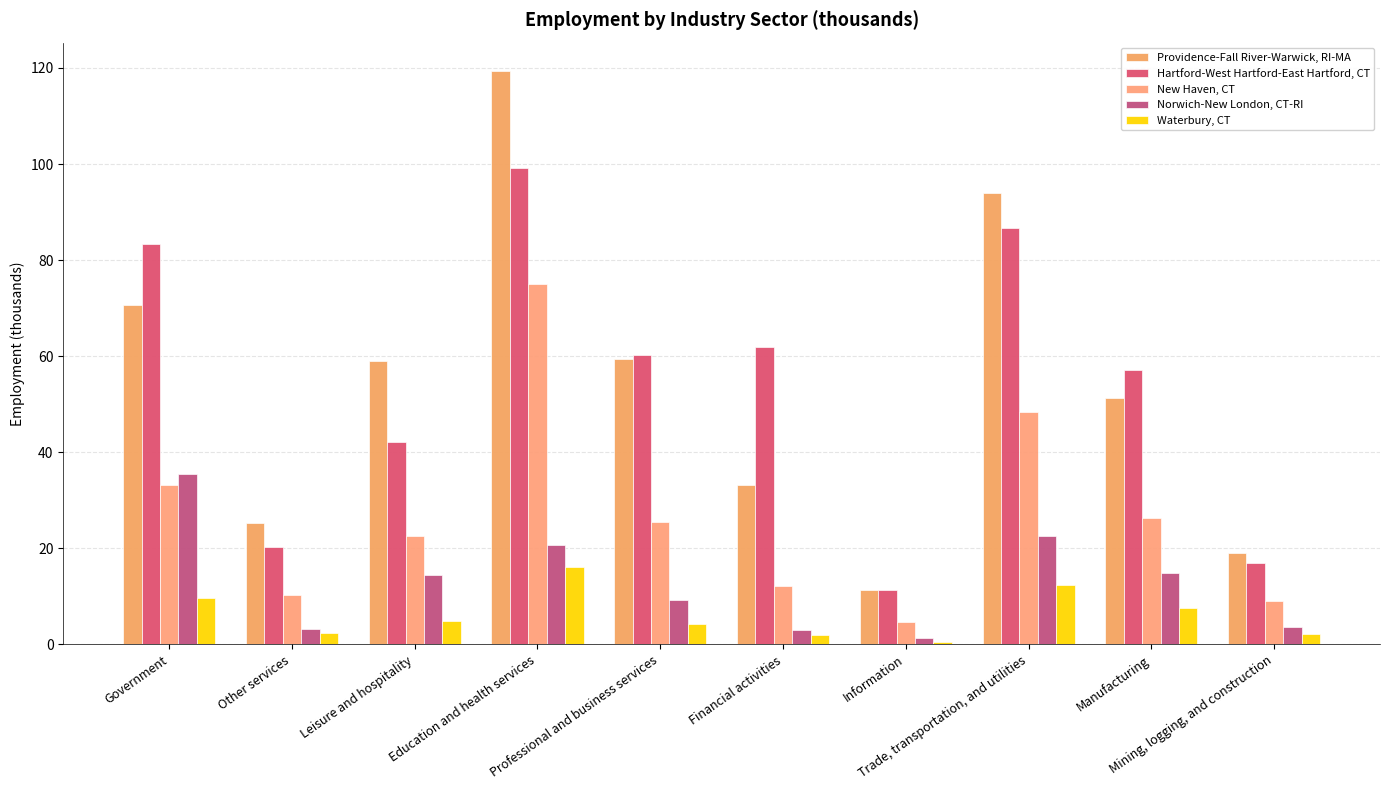

Which has a higher value, Other services or Education and health services?

Education and health services